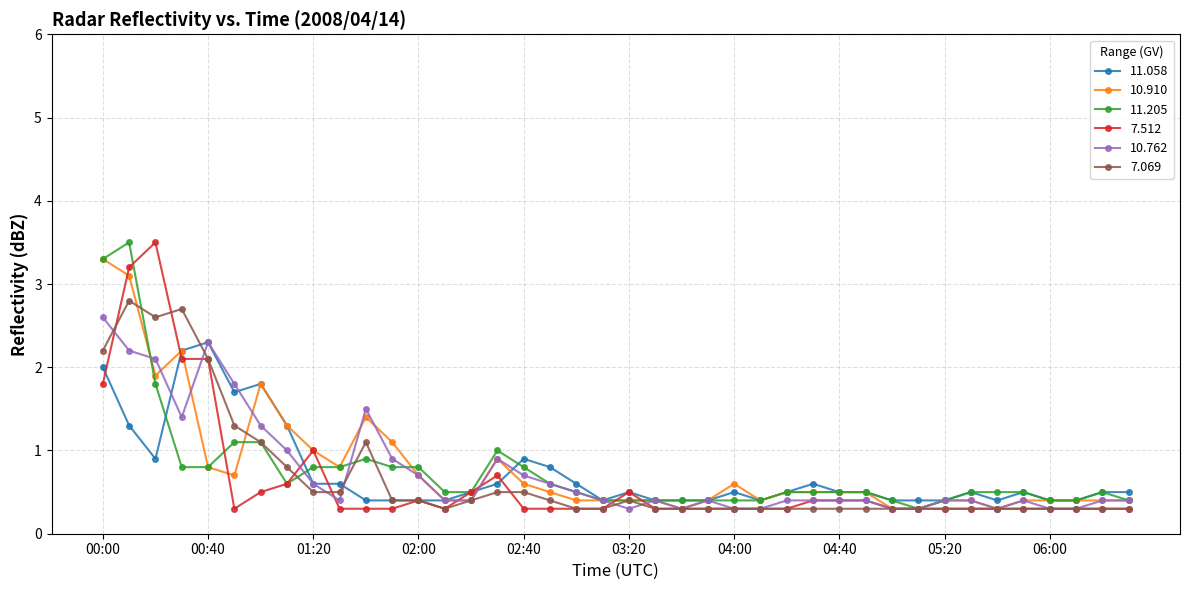

What is the value of the 11.205 point at the 18th from the left?

0.6